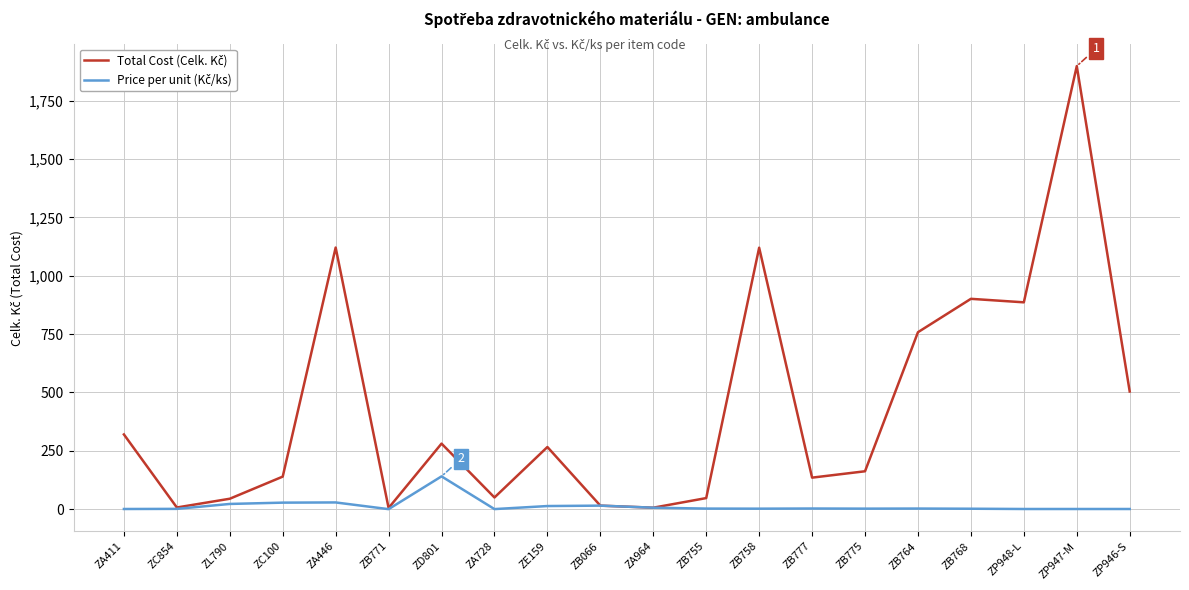

At which category does the chart reach its peak across all series?

ZP947-M